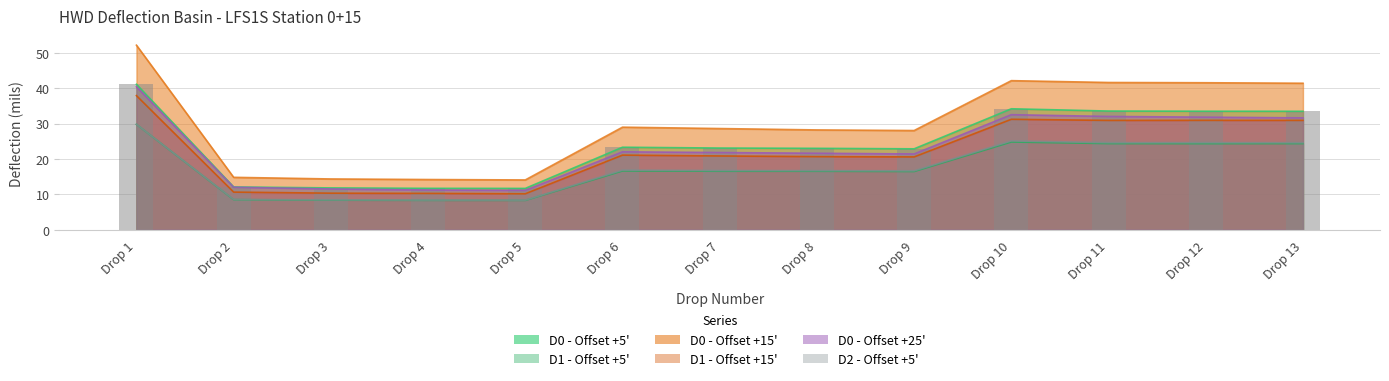

What is the maximum value for D0 (mils) - Offset +5?

41.1